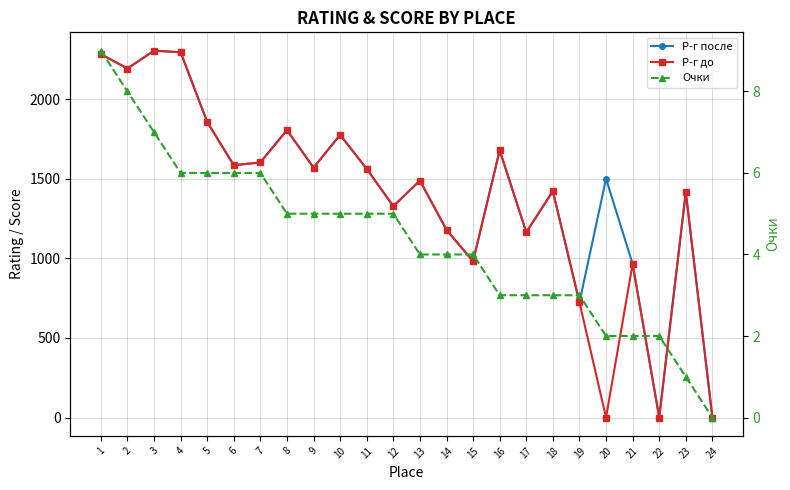

How many values in the Р-г после series exceed 1562?

11